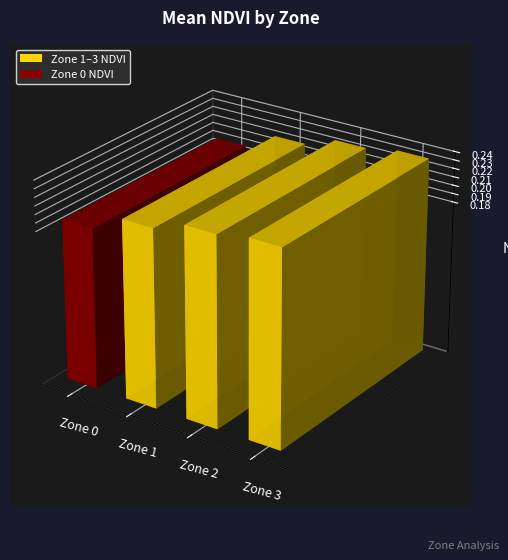

What is the sum of the values at 3 and 0?

0.4